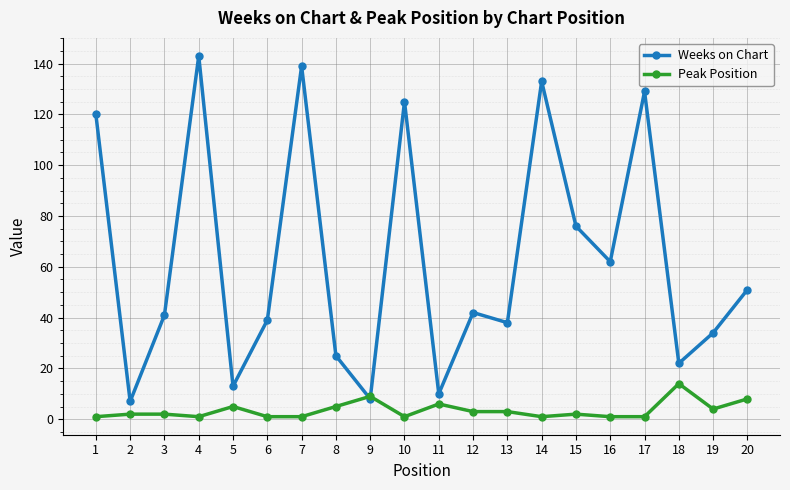

Which series has the widest spread of values?

Weeks on Chart